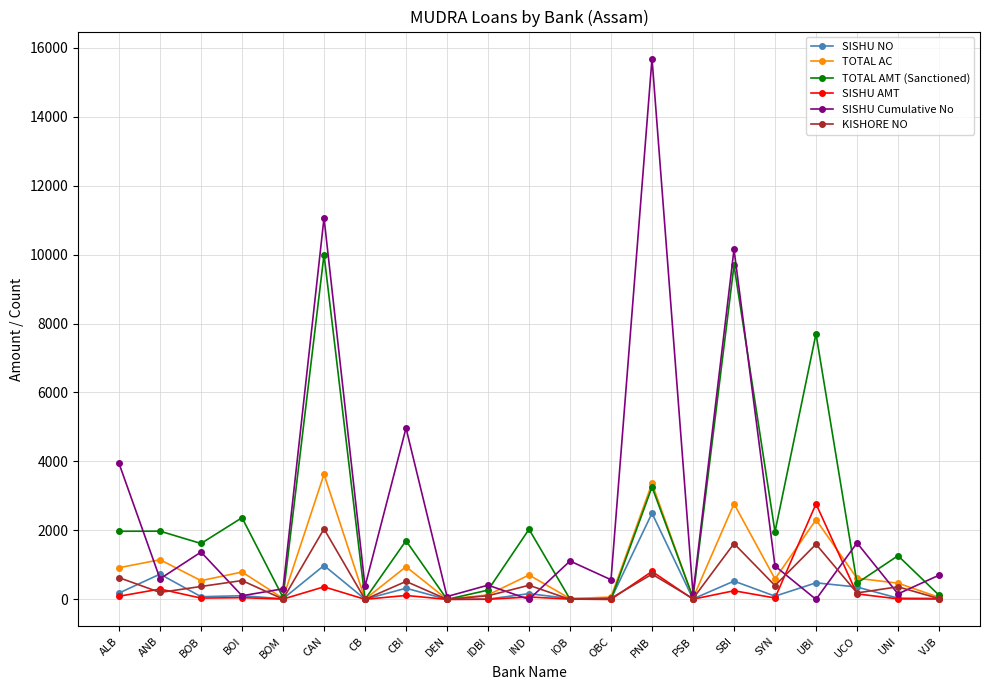

At which category does the chart reach its peak across all series?

PNB